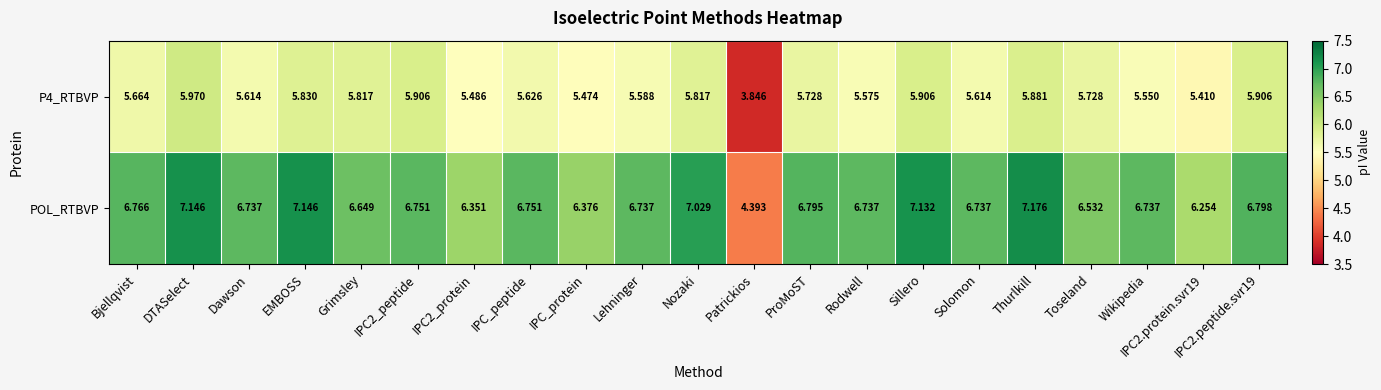

Rank the series at IPC_peptide from lowest to highest value.

P4_RTBVP, POL_RTBVP